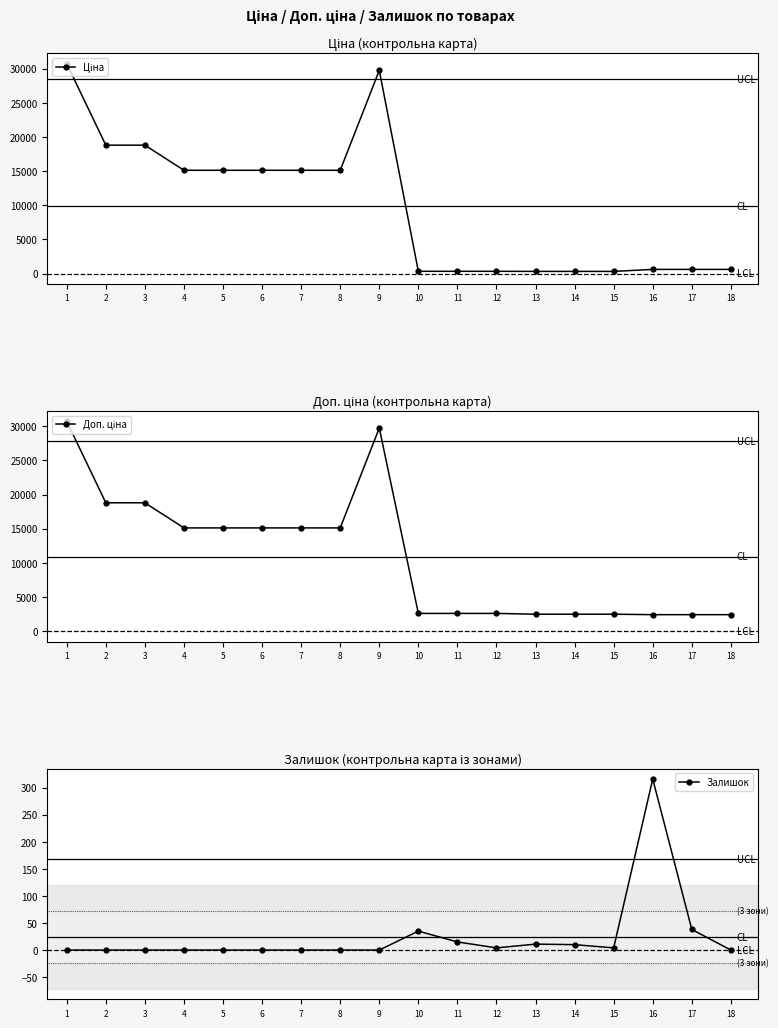

In Ціна, how many points are higher than both neighbors (excluding endpoints)?

1